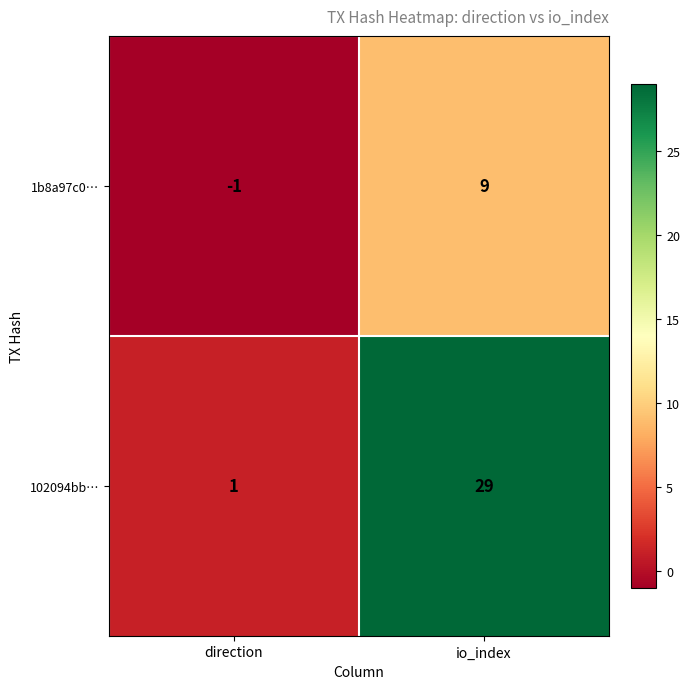

At which category is the sum across all series the highest?

io_index